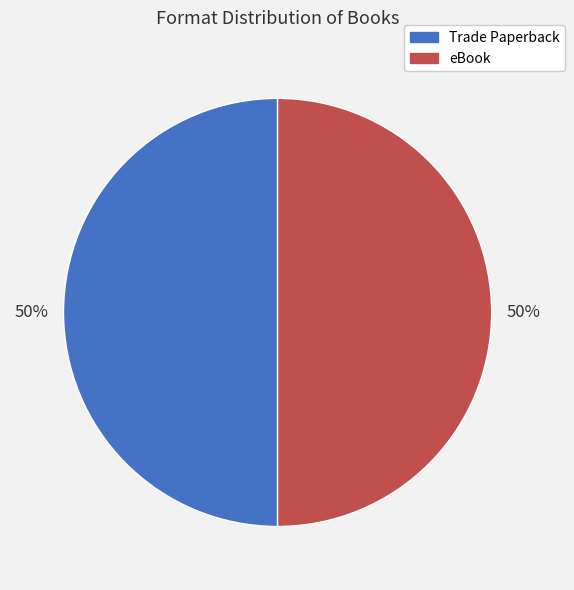

To the nearest percent, what is the combined percentage of Trade Paperback and eBook?

100%